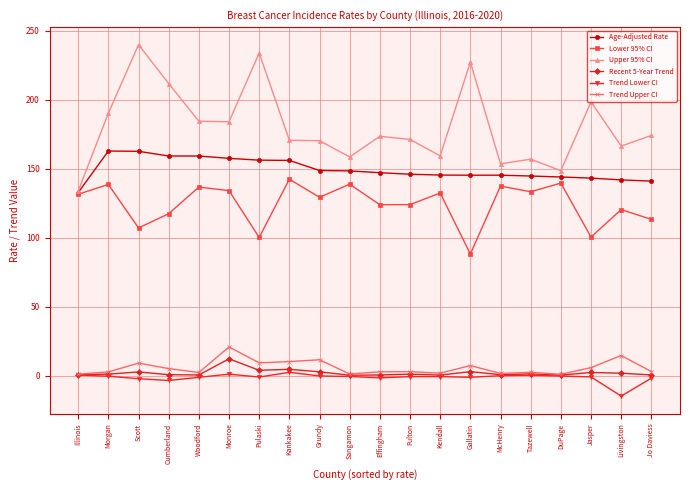

Which series has the largest total across all categories?

Upper 95% CI